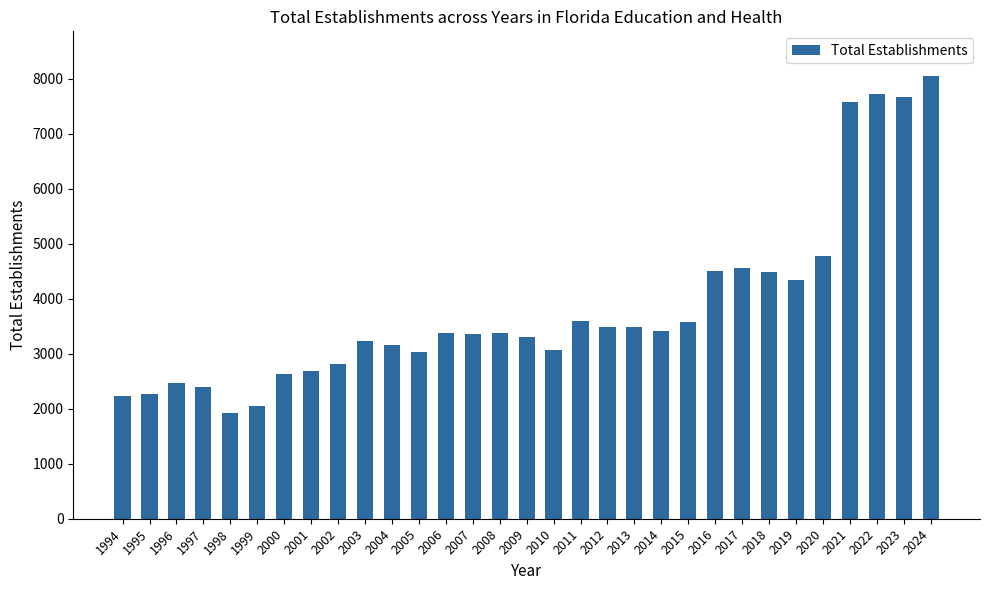

The chart shows a value of 1626 at 2010. True or false?

False